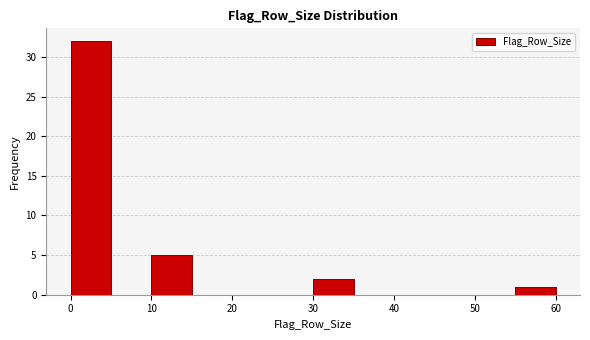

Reading left to right, list every bar in this chart as the range it spans on the x-axis followed by its height. The values are not printed on the chart, so give them approximately, as read against the axis.

0 to 5: 32
5 to 10: 0
10 to 15: 5
15 to 20: 0
20 to 25: 0
25 to 30: 0
30 to 35: 2
35 to 40: 0
40 to 45: 0
45 to 50: 0
50 to 55: 0
55 to 60: 1